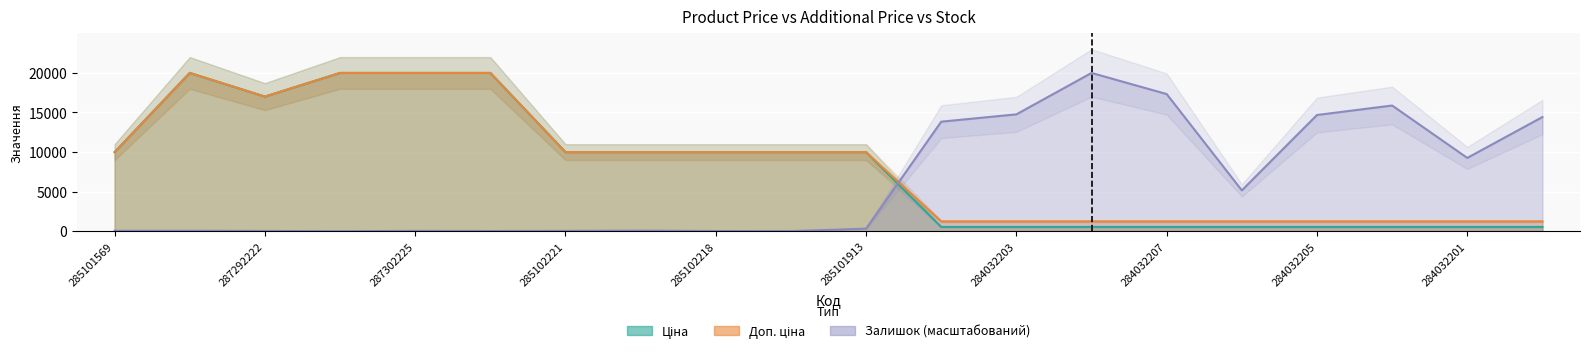

List the labels in order of Доп. ціна value, smallest first.

284032204, 284032203, 284032208, 284032207, 284032206, 284032205, 284032202, 284032201, 284032200, 285101569, 285102221, 285102219, 285102218, 285102044, 285101913, 287292222, 287302223, 287302226, 287302225, 287302224